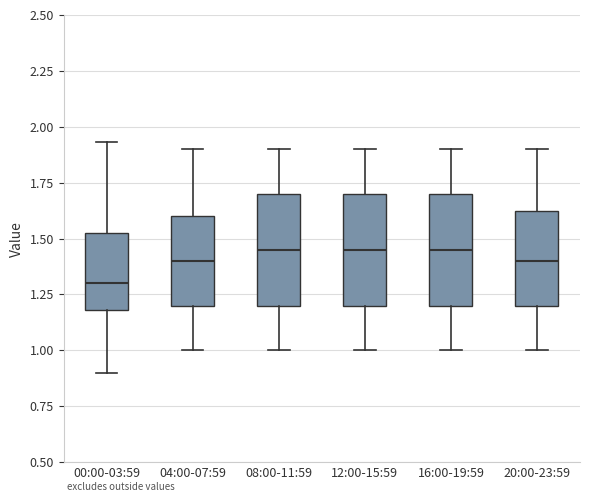

Reading left to right, transcribe this box plot: for each box, give where its median line is, the range the box spans, and where its two whiskers end, as read against the y-axis. The values are not printed on the chart, so give them approximately, as read against the axis.

00:00-03:59: median 1.30, box 1.20 to 1.55, whiskers 0.90 to 1.95
04:00-07:59: median 1.40, box 1.20 to 1.60, whiskers 1.00 to 1.90
08:00-11:59: median 1.45, box 1.20 to 1.70, whiskers 1.00 to 1.90
12:00-15:59: median 1.45, box 1.20 to 1.70, whiskers 1.00 to 1.90
16:00-19:59: median 1.45, box 1.20 to 1.70, whiskers 1.00 to 1.90
20:00-23:59: median 1.40, box 1.20 to 1.65, whiskers 1.00 to 1.90